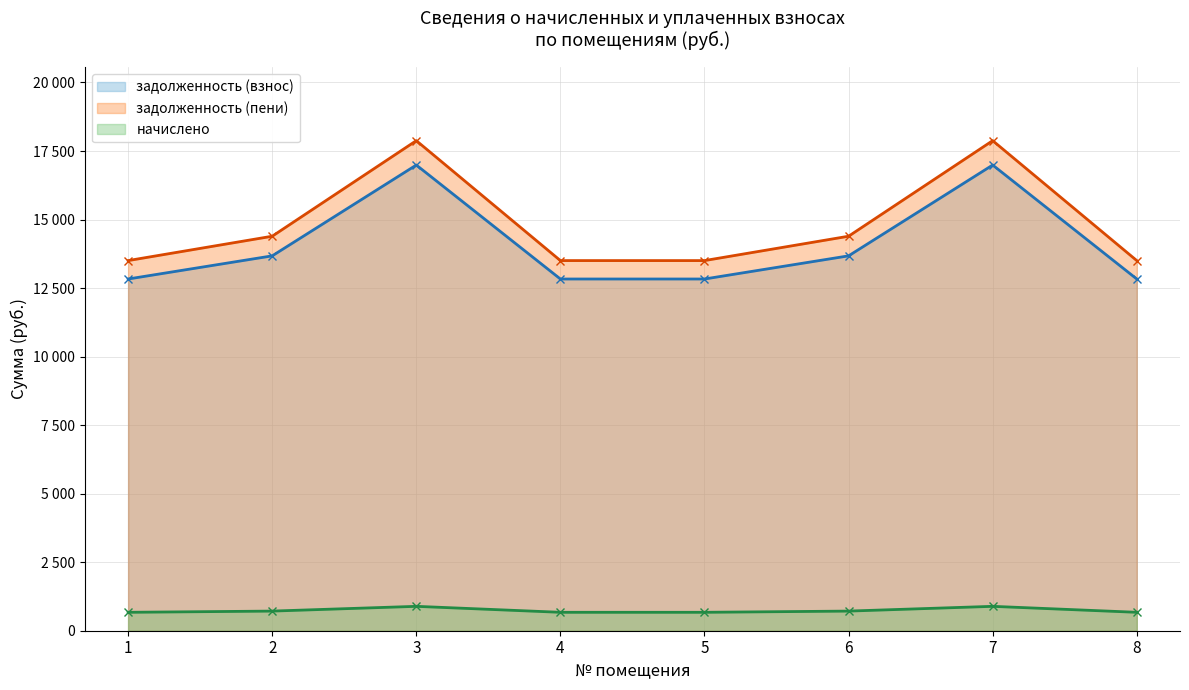

What is the difference between the начислено values at 6 and 8?

44.2